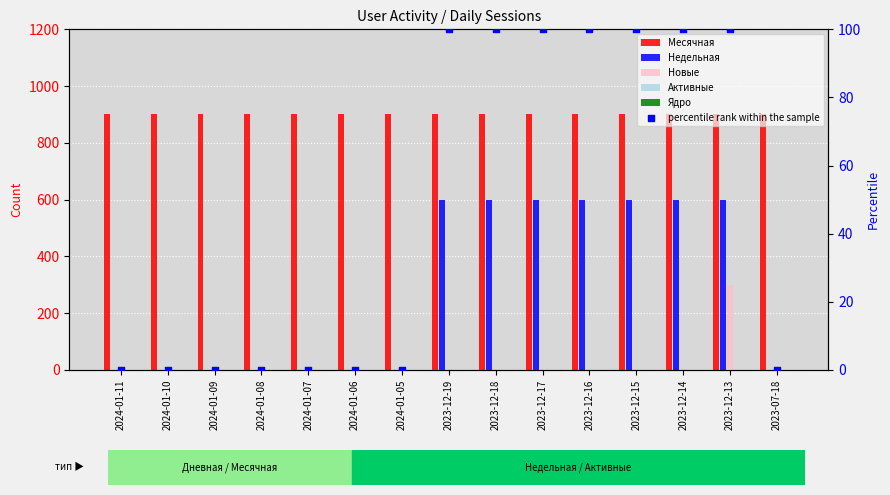

What are all the series names shown in the legend?

Месячная, Недельная, Новые, Активные, Ядро, percentile rank within the sample